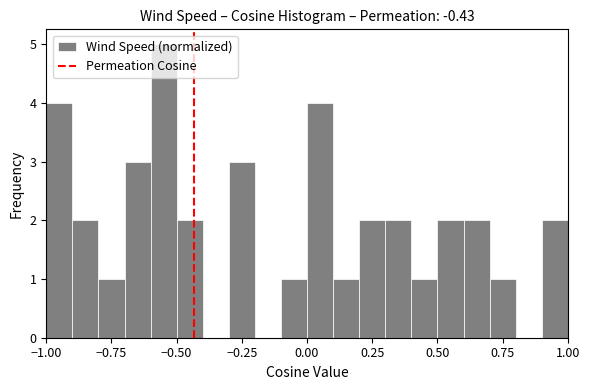

Read against the x-axis, roughly where is the centre of the tallest bar?

-0.55